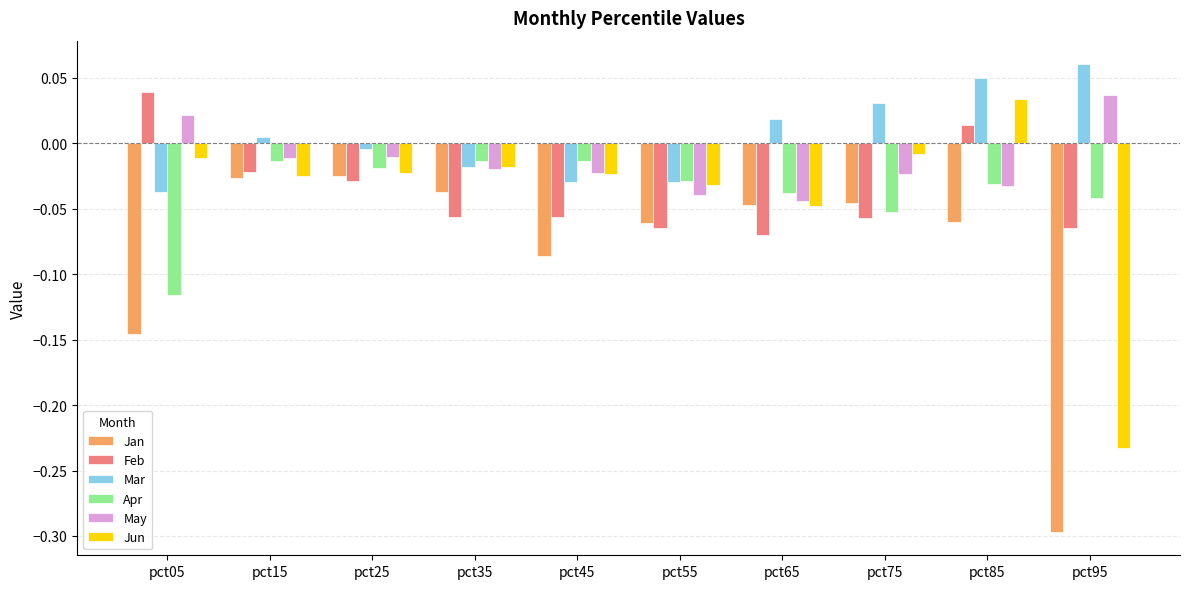

Which category has the highest value across all series?

pct95